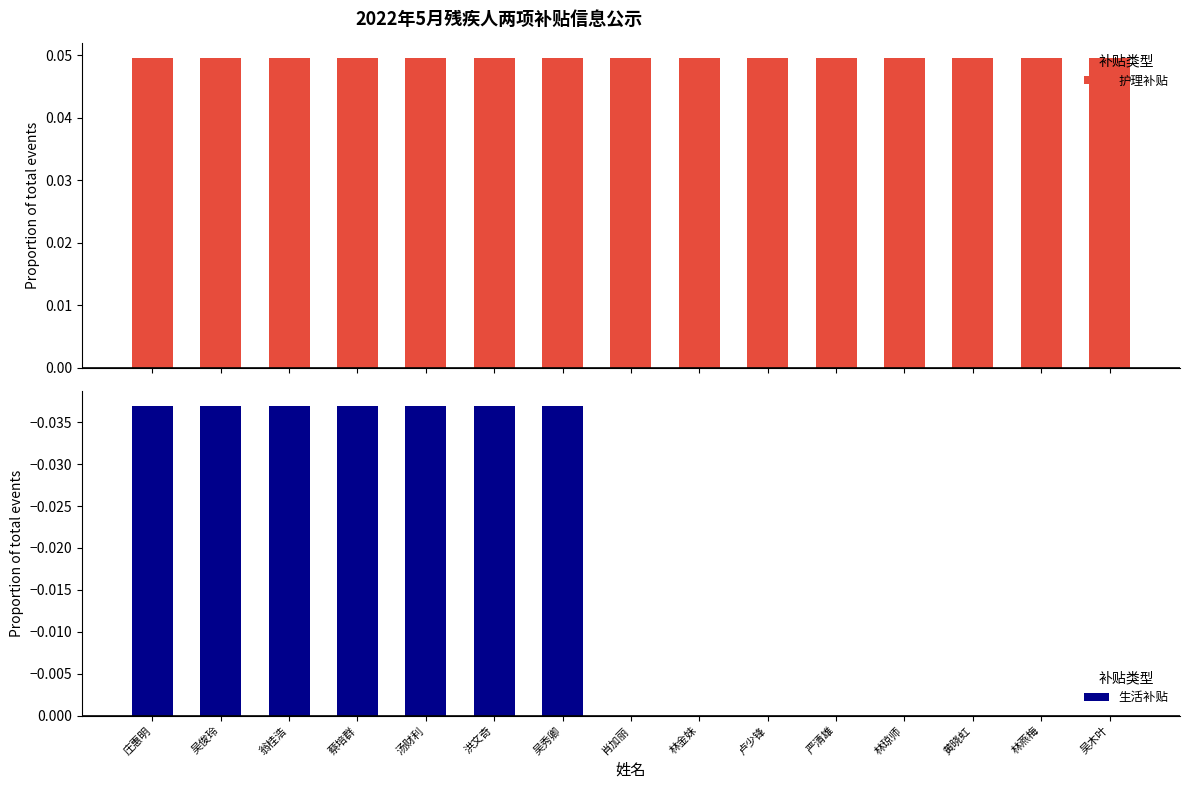

How many 生活补贴 values are between 0 and 1?

8